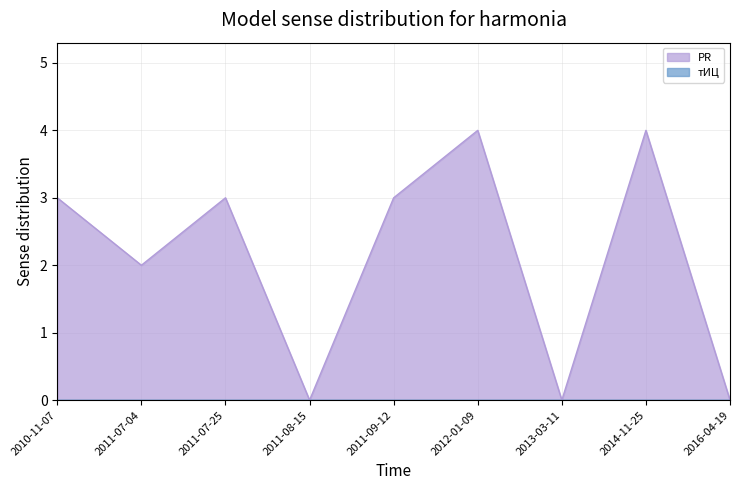

What is the difference between the maximum and minimum values?

4